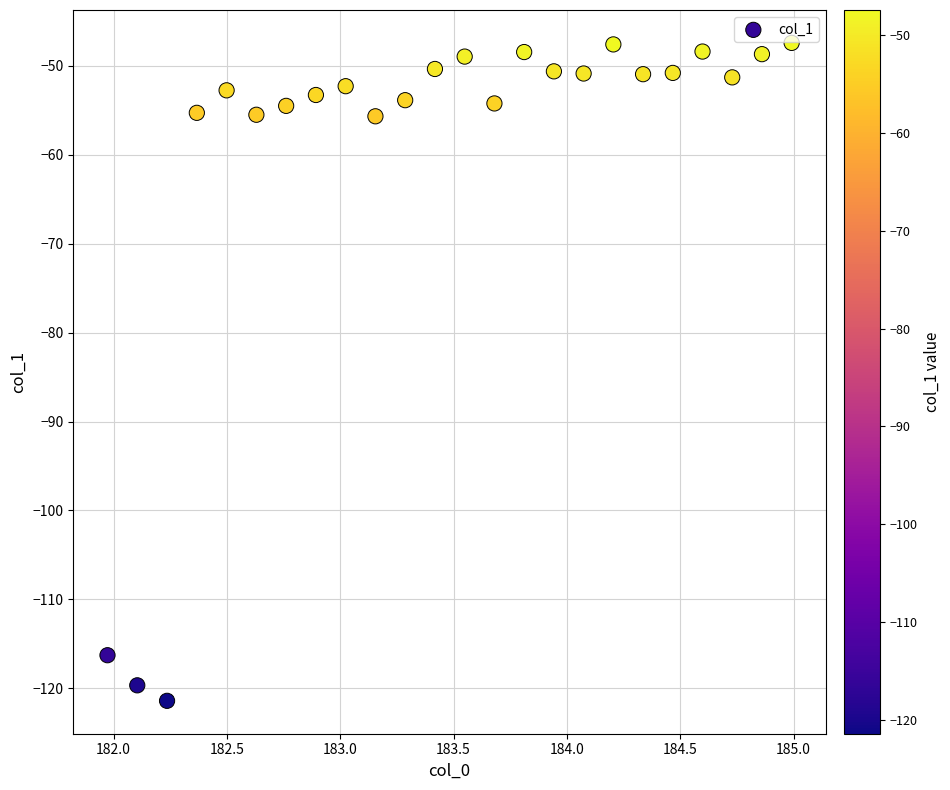

What is the range of X values (max minus min)?

3.0